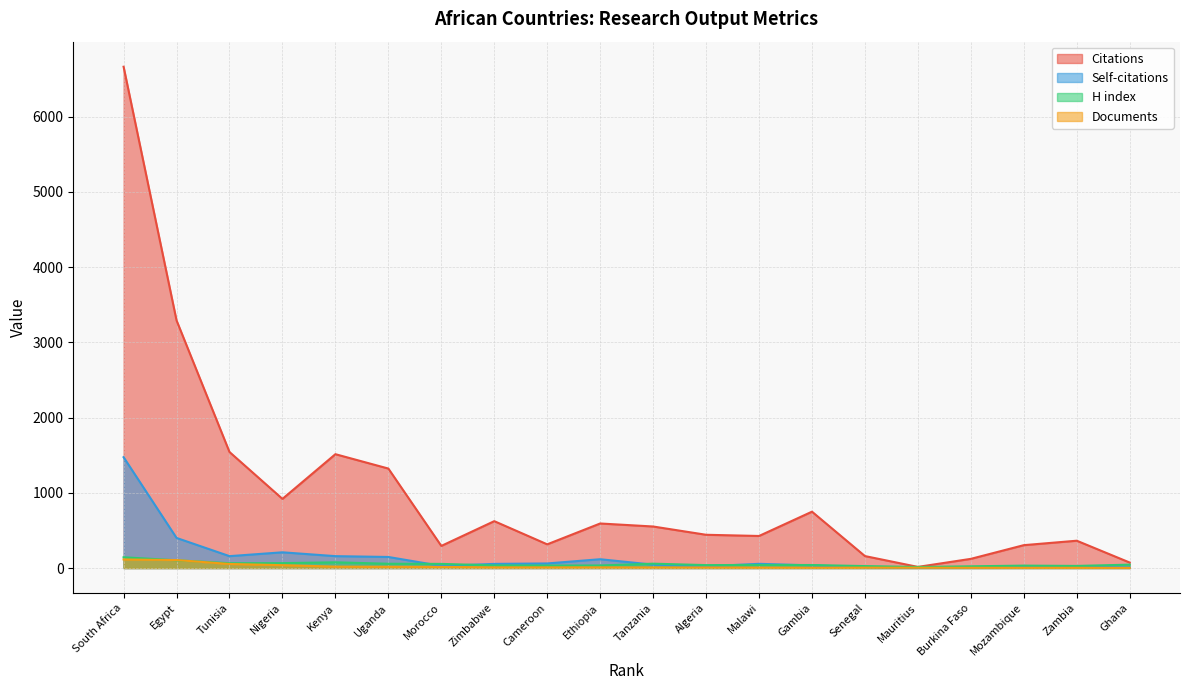

At how many categories does at least one series exceed 772?

6